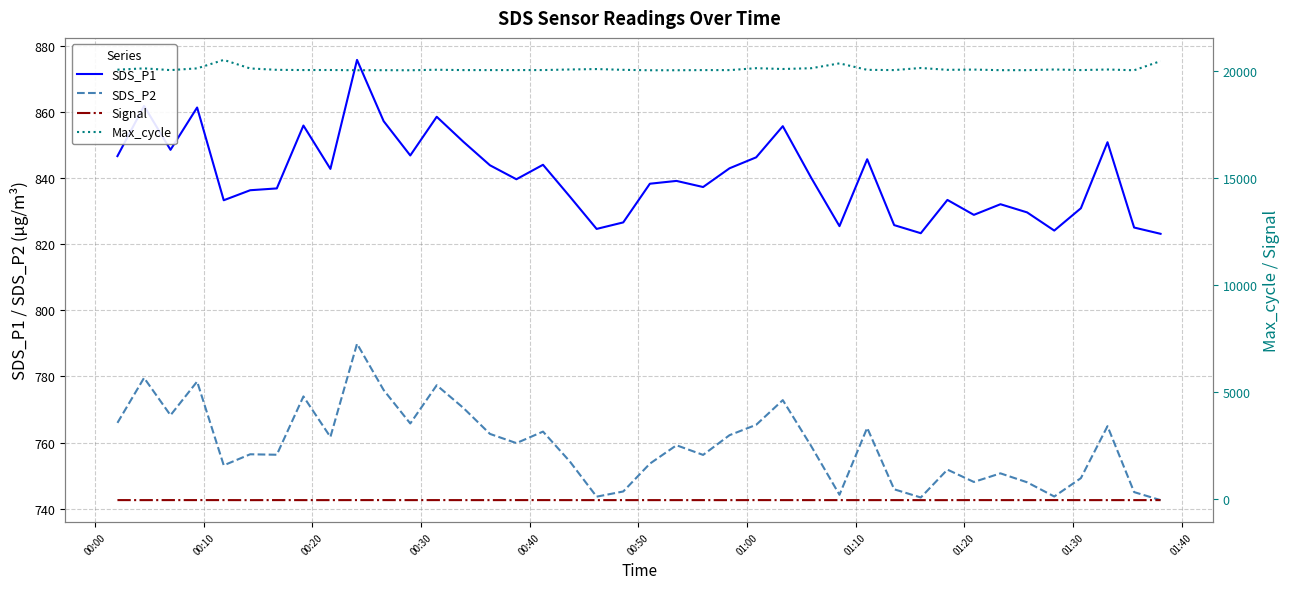

True or false: SDS_P1 and SDS_P2 cross at least once.

False